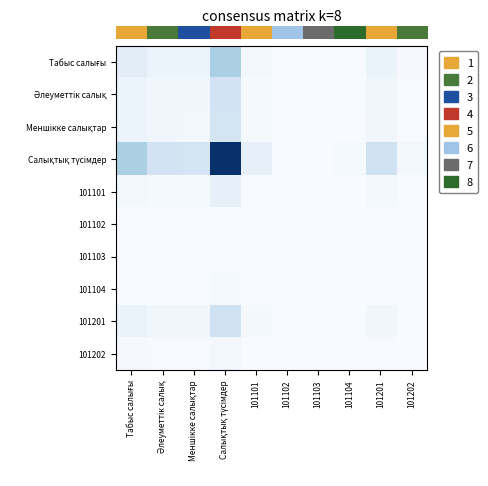

At how many categories does at least one series exceed 0?

10